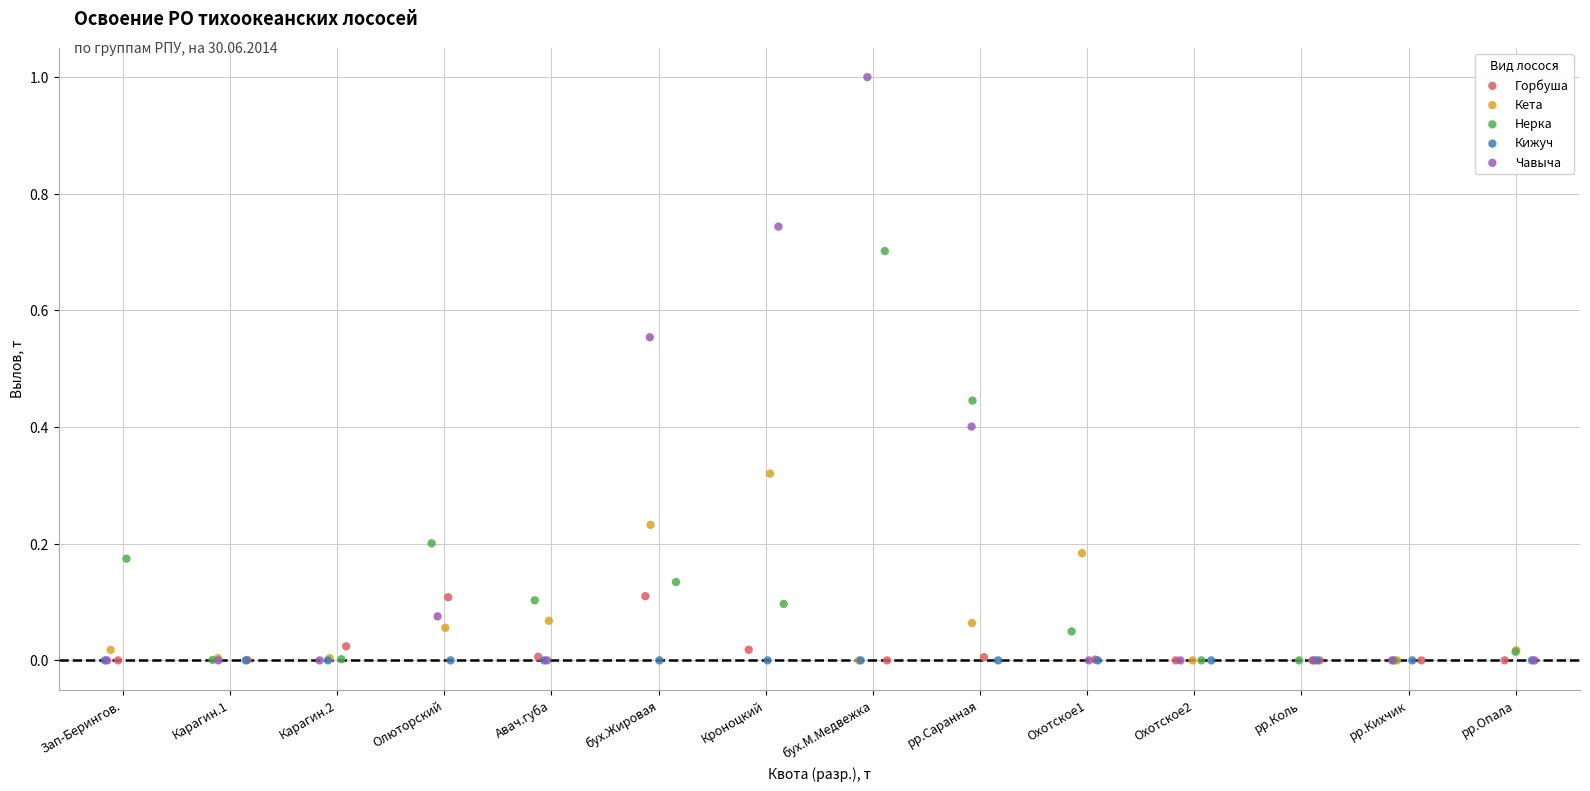

What are all the series names shown in the legend?

Горбуша, Кета, Нерка, Кижуч, Чавыча